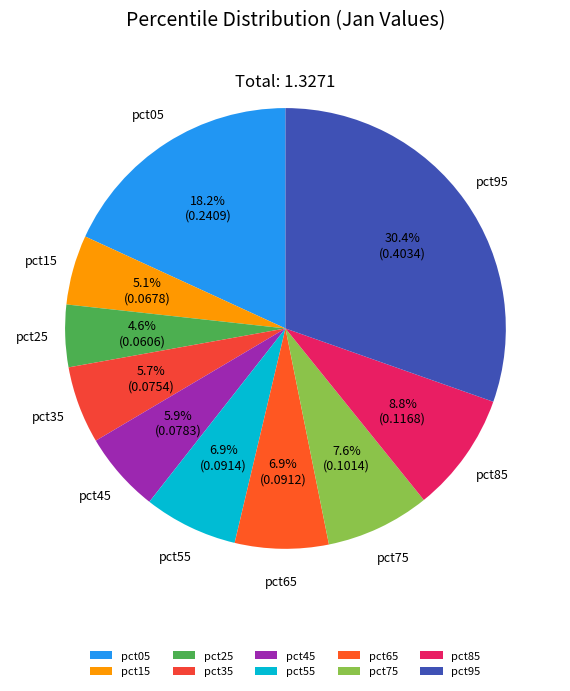

Does pct25 represent more than half of the total?

No